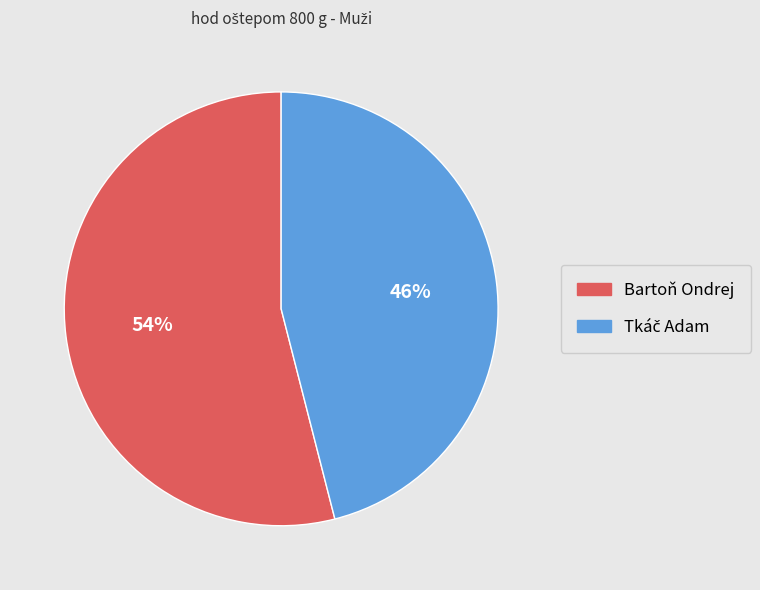

What is the largest slice in the pie chart?

Bartoň Ondrej